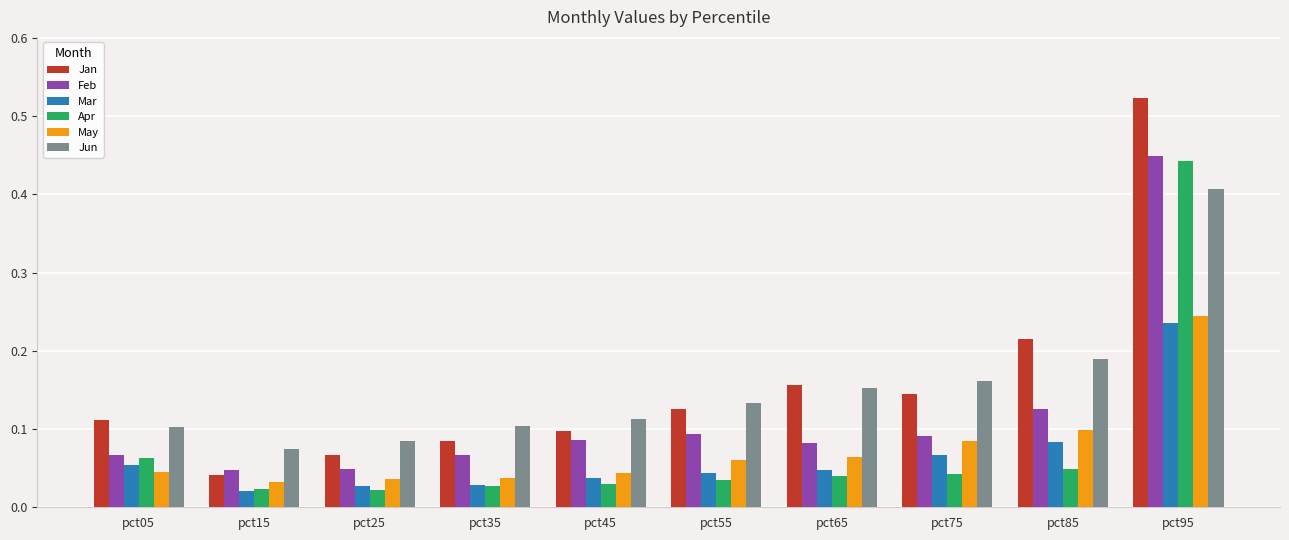

True or false: May has a value of 0.1 at pct85.

True